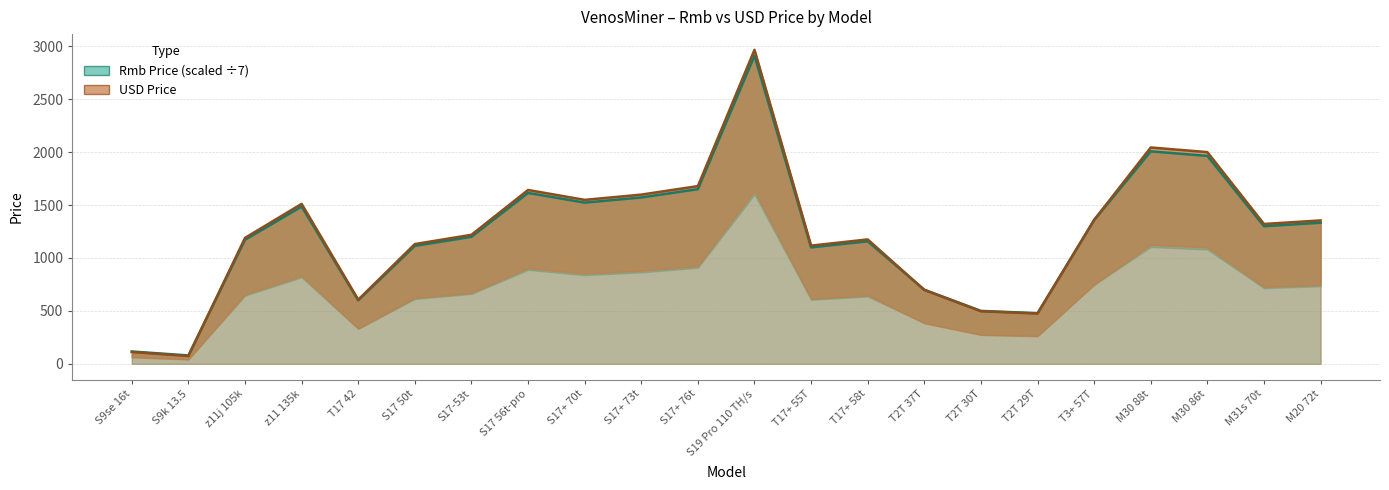

What is the spread (max minus min) of values at S9se 16t?

4.7